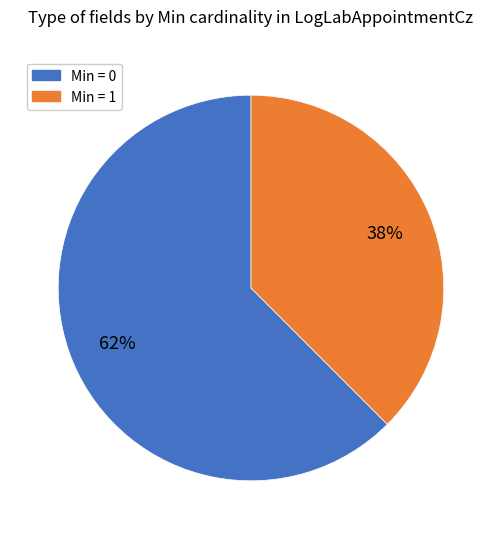

To the nearest percent, what is the average slice percentage?

50%